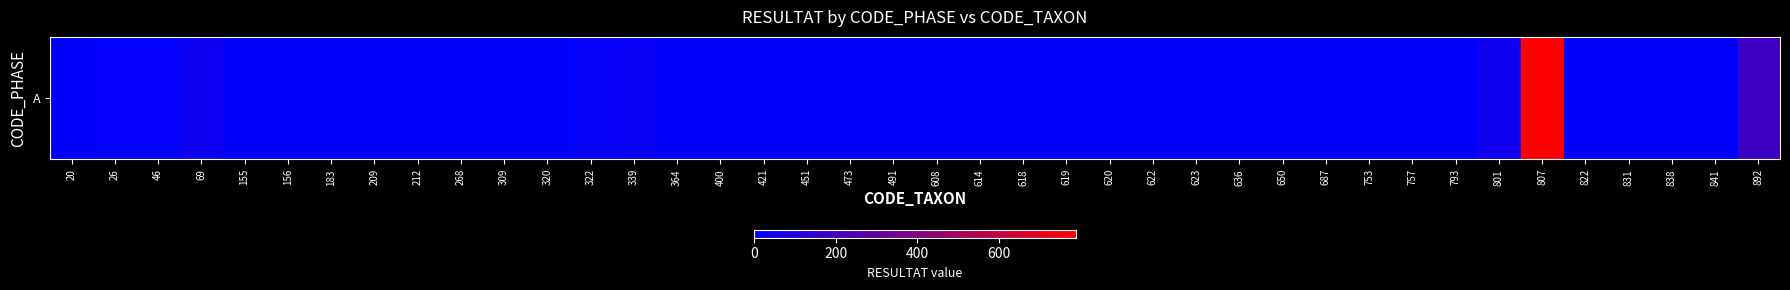

How many data points are less than 2?

19